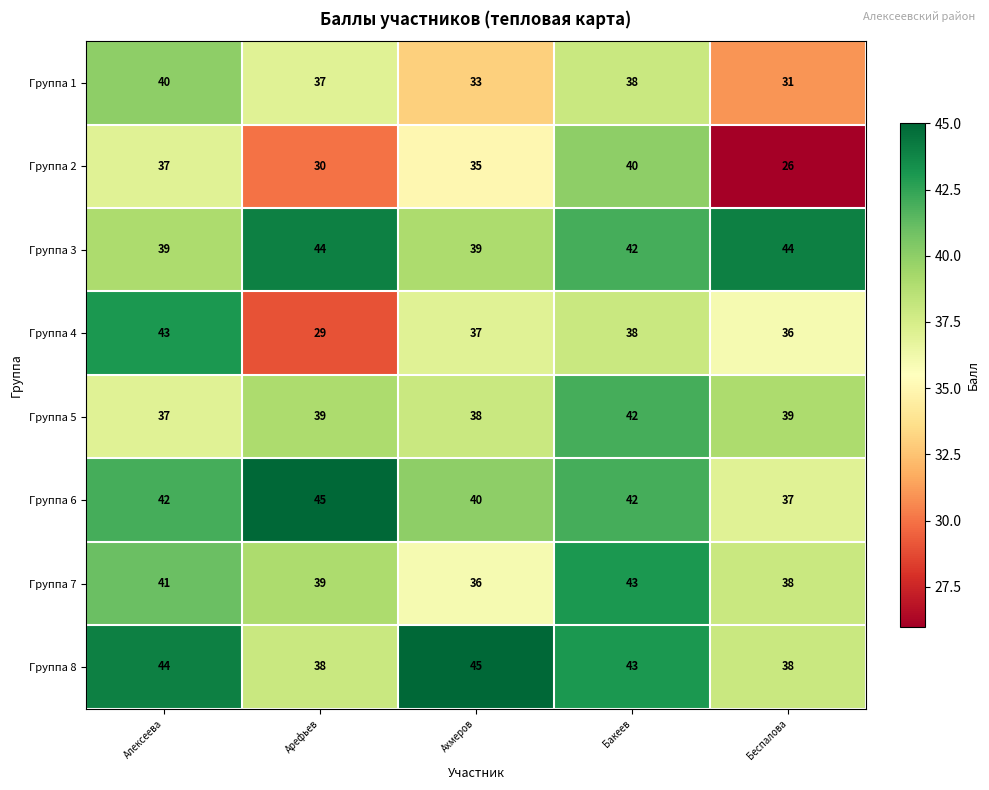

How many values in the Группа 5 series are below 39?

2